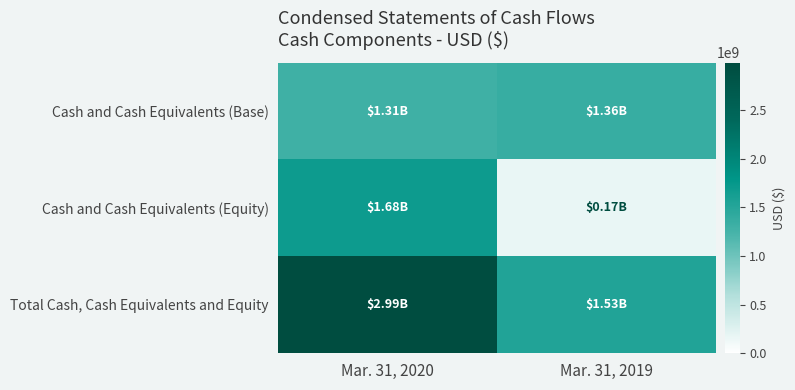

Rank the series by their maximum value, from highest to lowest.

Total Cash, Cash Equivalents and Equity, Cash and Cash Equivalents (Equity), Cash and Cash Equivalents (Base)